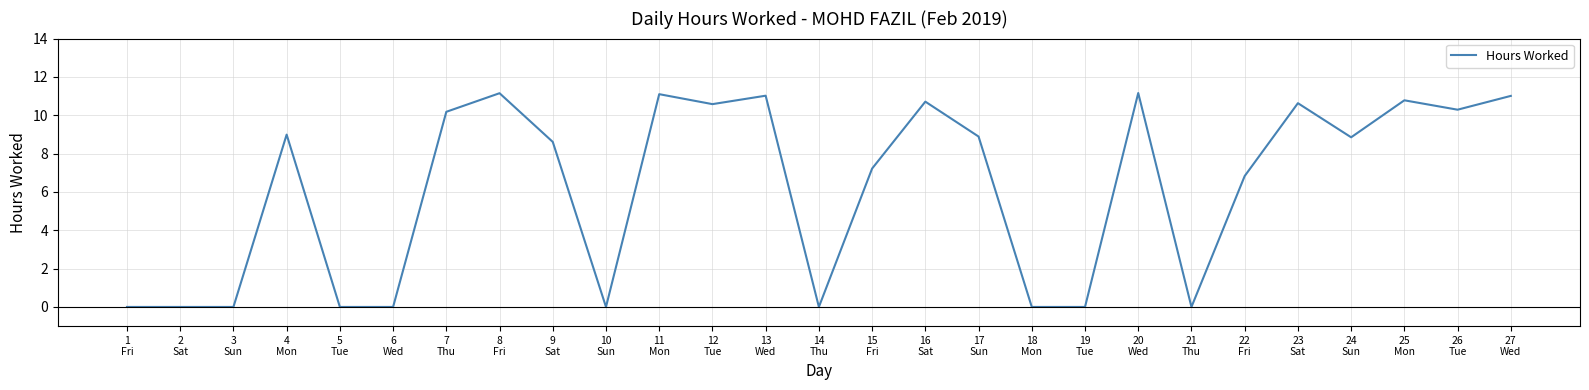

How many categories are shown in the chart?

27